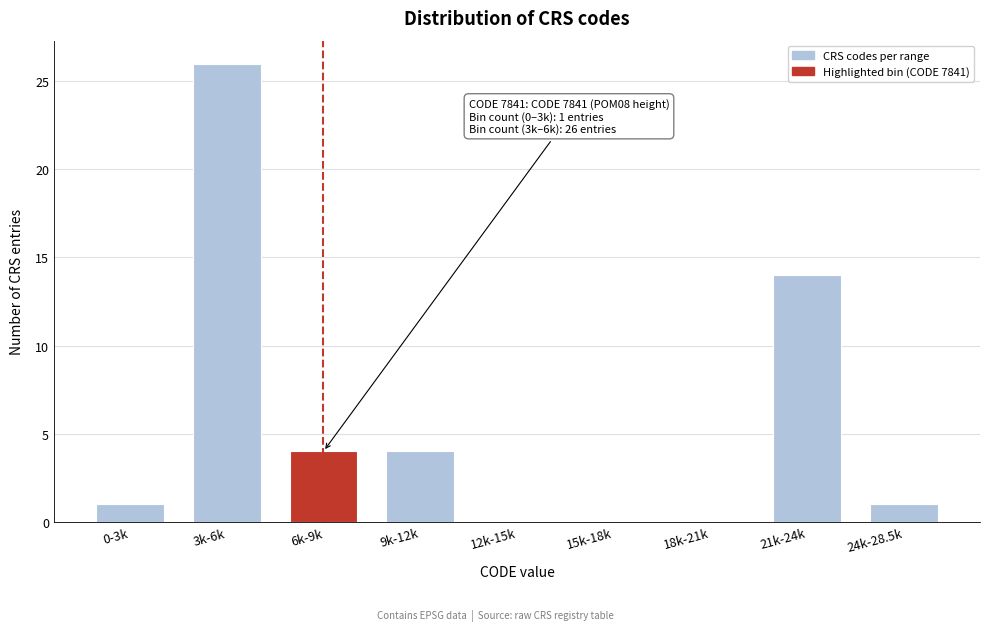

Between 18k-21k and 6k-9k, which is larger?

6k-9k